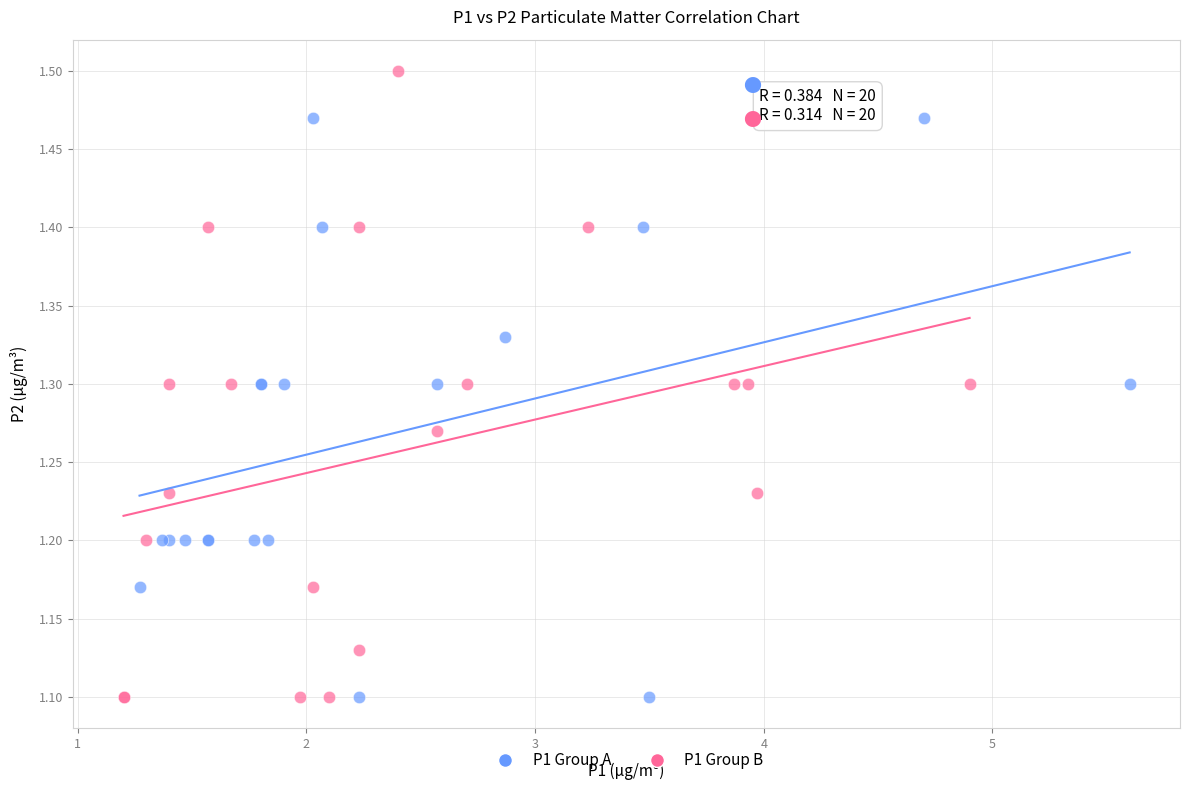

Which series has the widest spread of Y values?

P1 Group B